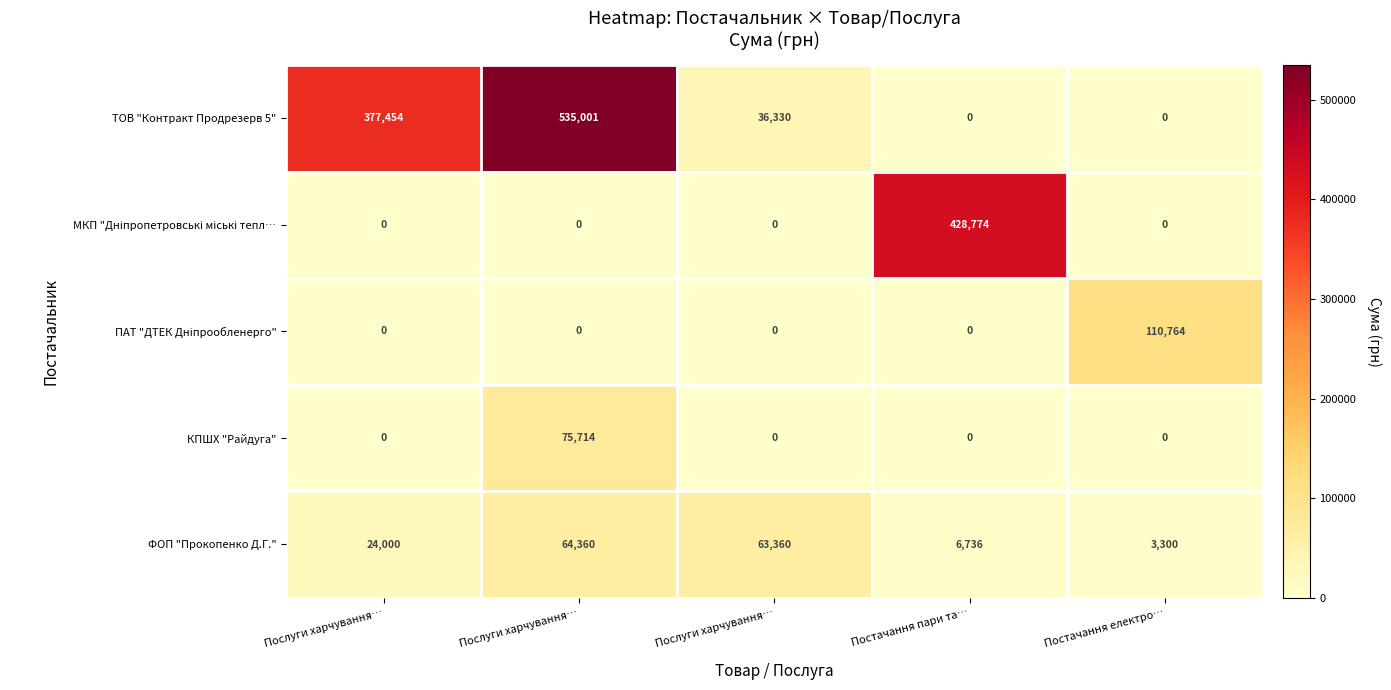

Count the number of data series in this chart.

5